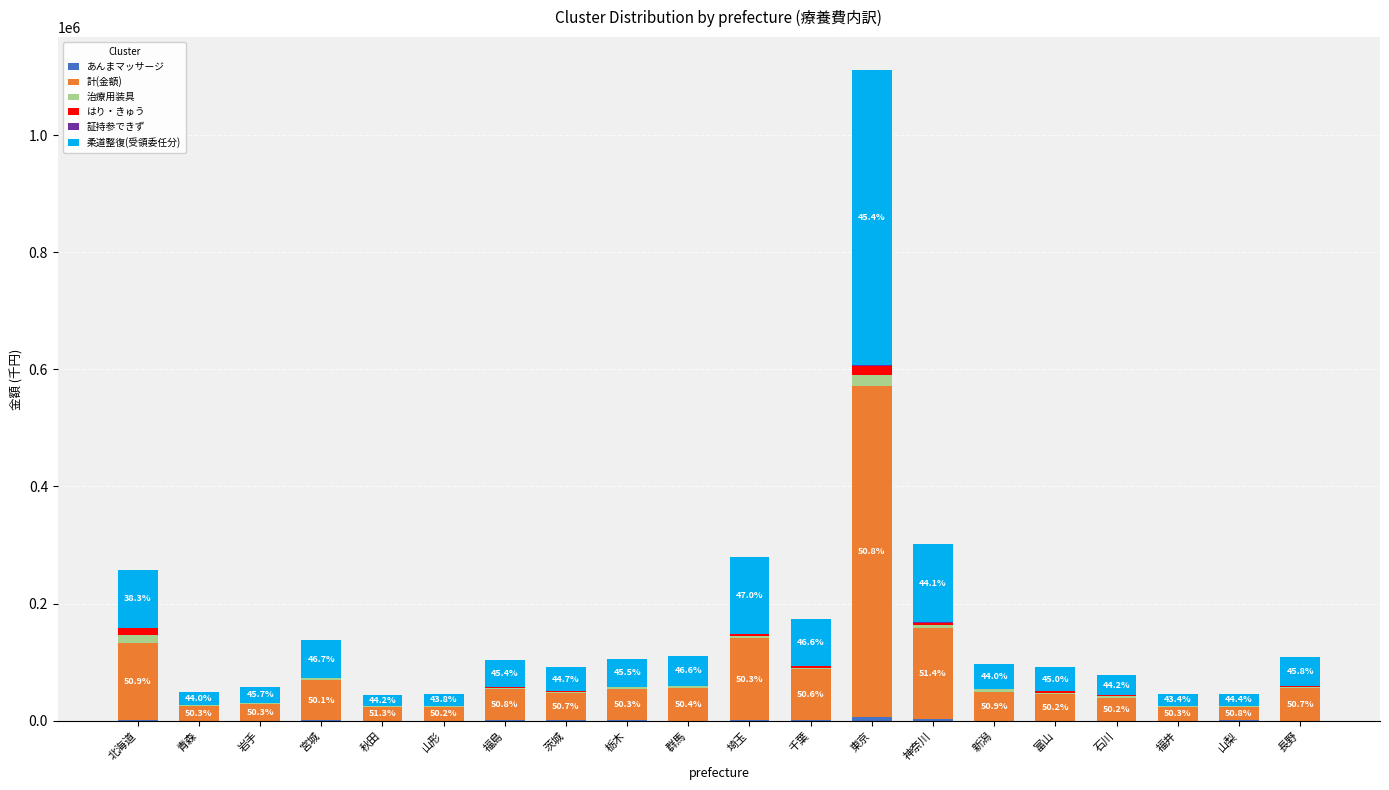

At which category is the sum across all series the highest?

東京